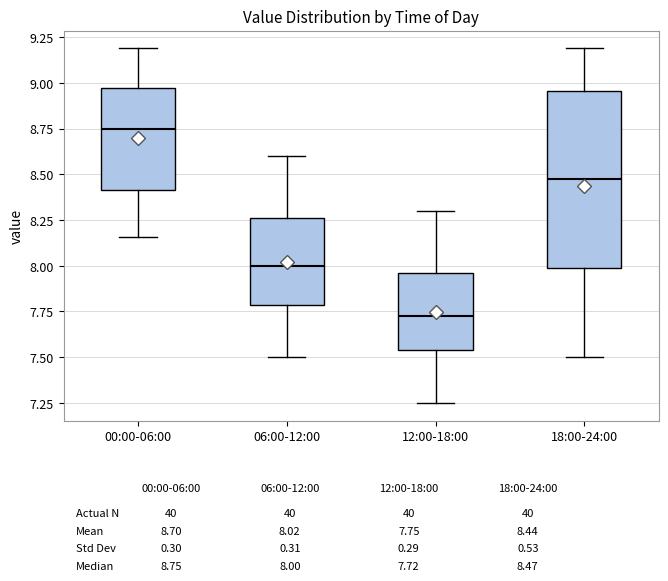

Which box is the tallest, from its lower edge to its upper edge?

18:00-24:00